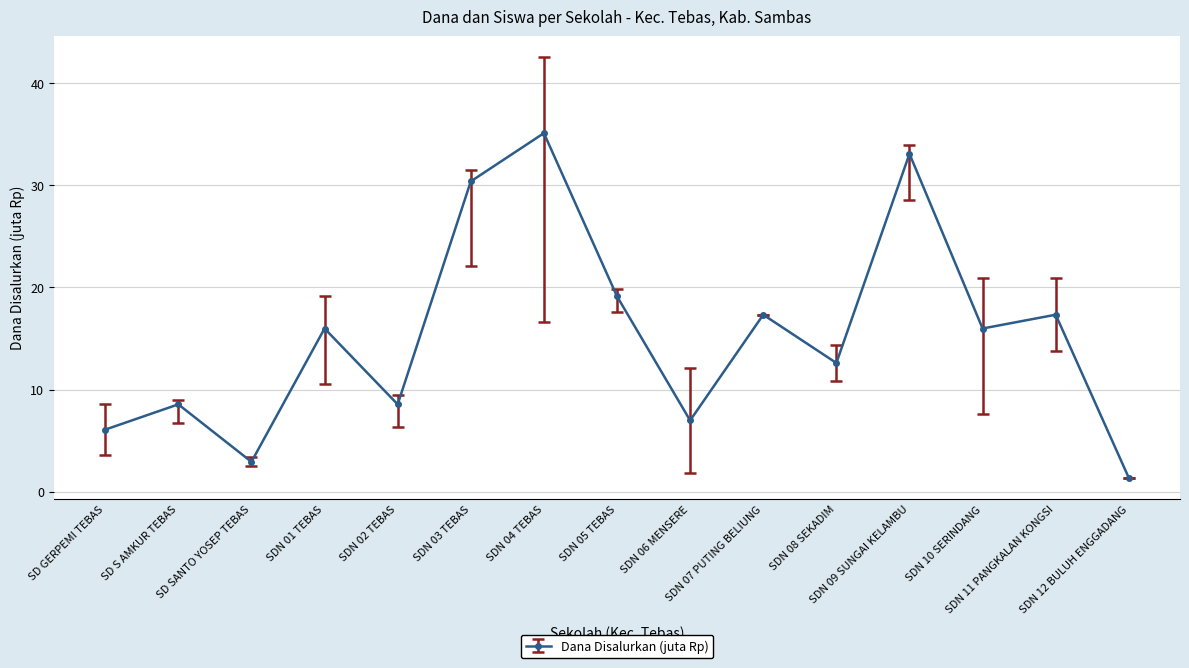

What is the greatest value displayed?

35.1